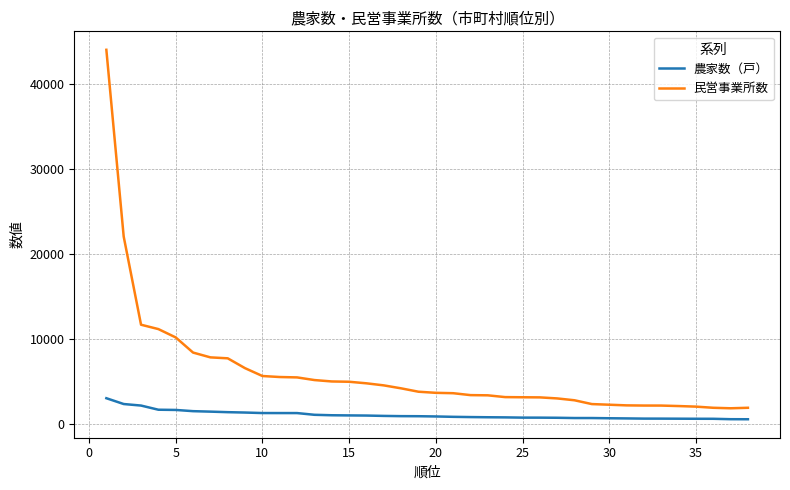

Which series has the widest spread of values?

民営事業所数